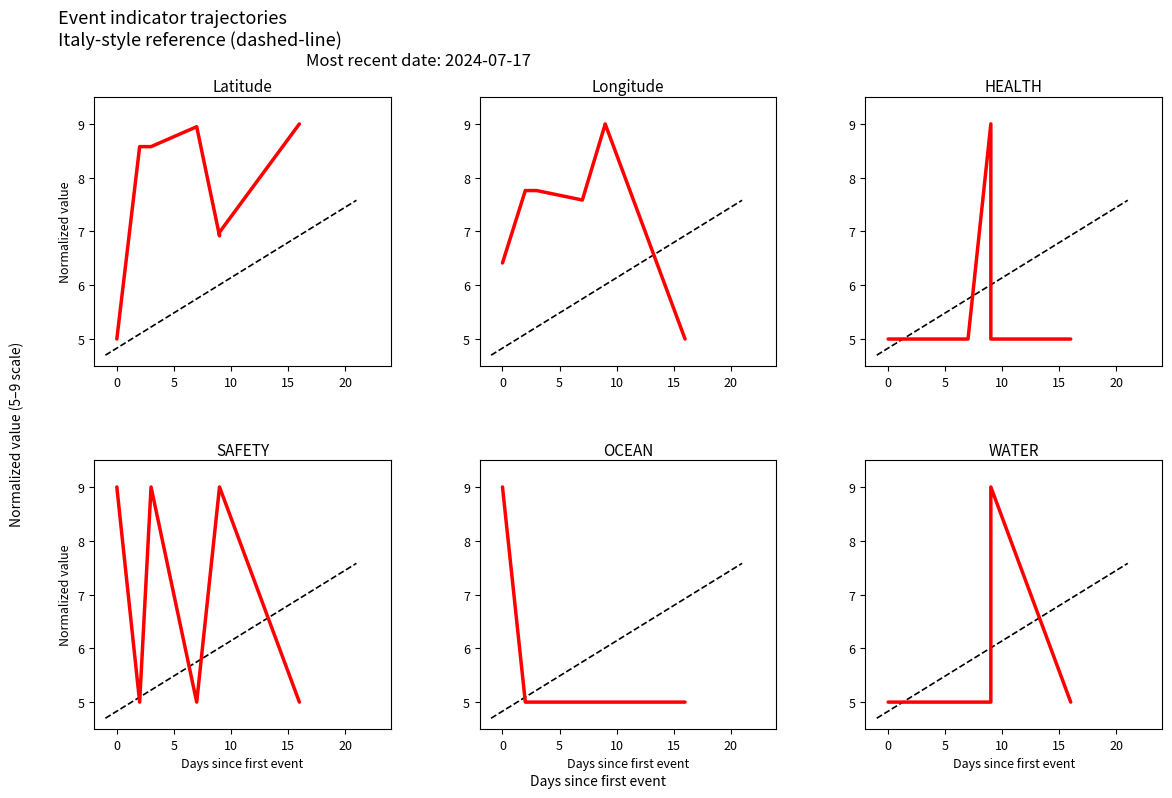

What is the minimum value shown in the chart?

5.0